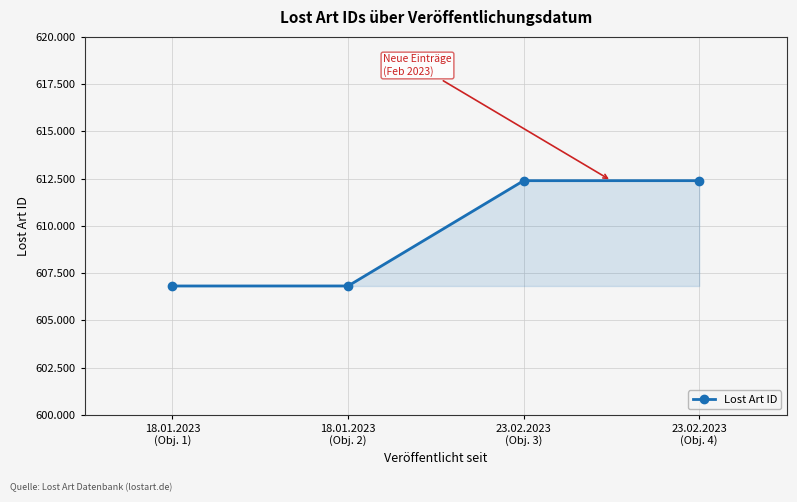

Reading left to right, list all the values displayed in this chart.

18.01.2023
(Obj. 1)=606815	18.01.2023
(Obj. 2)=606816	23.02.2023
(Obj. 3)=612389	23.02.2023
(Obj. 4)=612390